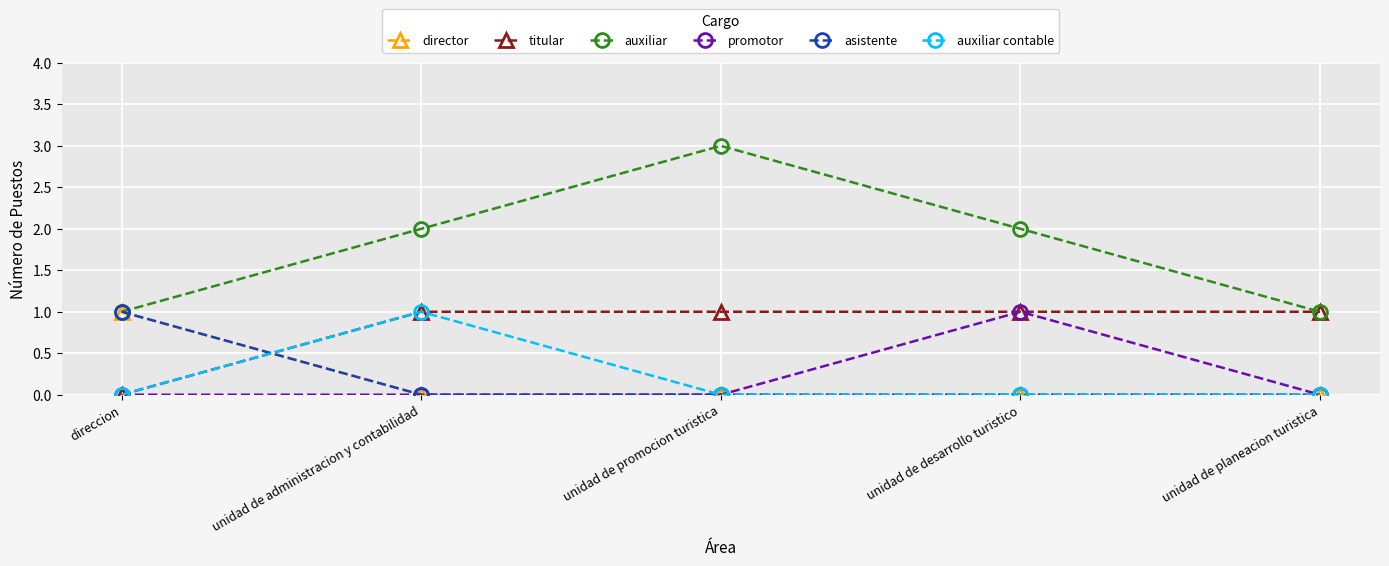

Does the chart have visible grid lines?

Yes